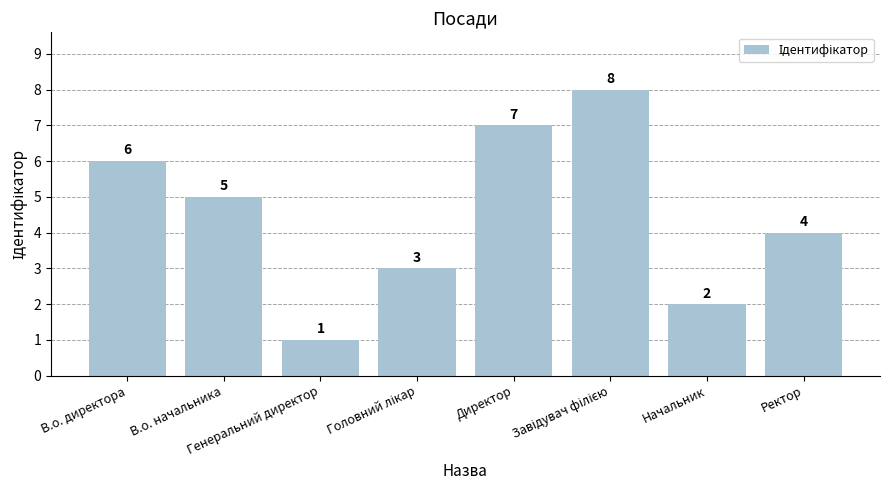

Between Начальник and Ректор, which is larger?

Ректор